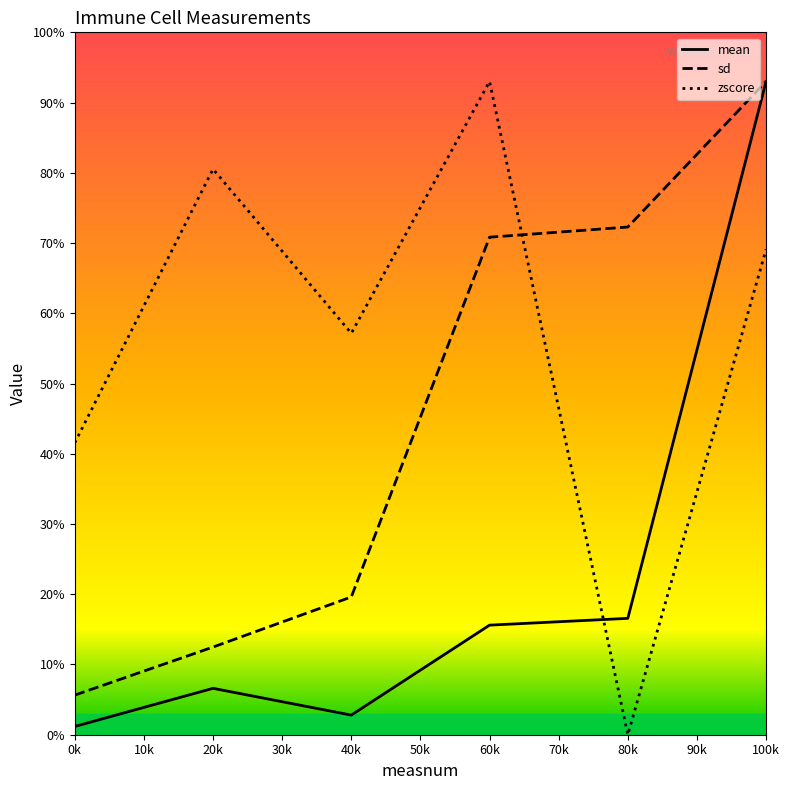

What is the spread (max minus min) of values at 20k?

73.9